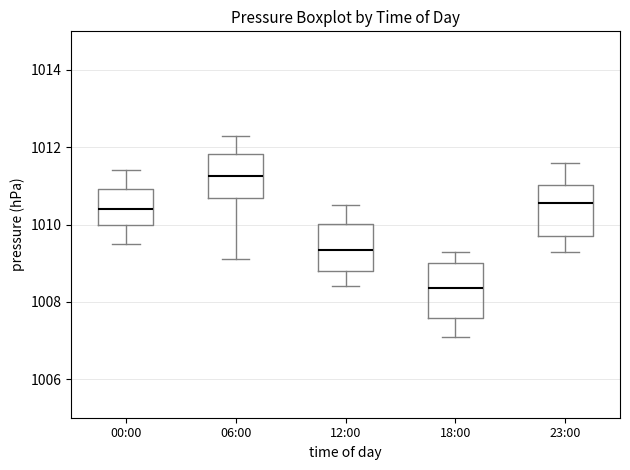

Reading left to right, read every box against the y-axis: the position of its median line, the range the box covers, and the ends of its whiskers. The values are not printed on the chart, so give them approximately, as read against the axis.

00:00: median 1010.4, box 1010.0 to 1011.0, whiskers 1009.6 to 1011.4
06:00: median 1011.2, box 1010.6 to 1011.8, whiskers 1009.2 to 1012.4
12:00: median 1009.4, box 1008.8 to 1010.0, whiskers 1008.4 to 1010.6
18:00: median 1008.4, box 1007.6 to 1009.0, whiskers 1007.2 to 1009.4
23:00: median 1010.6, box 1009.8 to 1011.0, whiskers 1009.4 to 1011.6